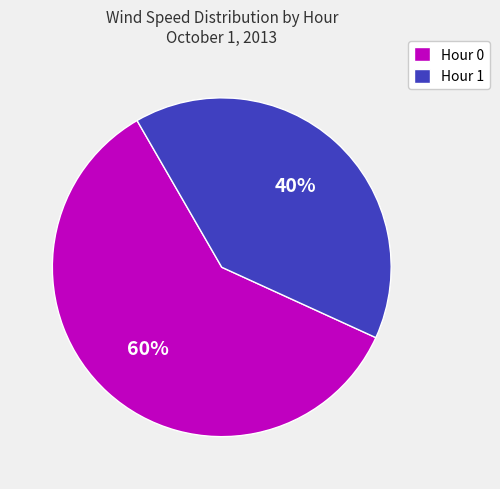

How many slices are in this pie chart?

2